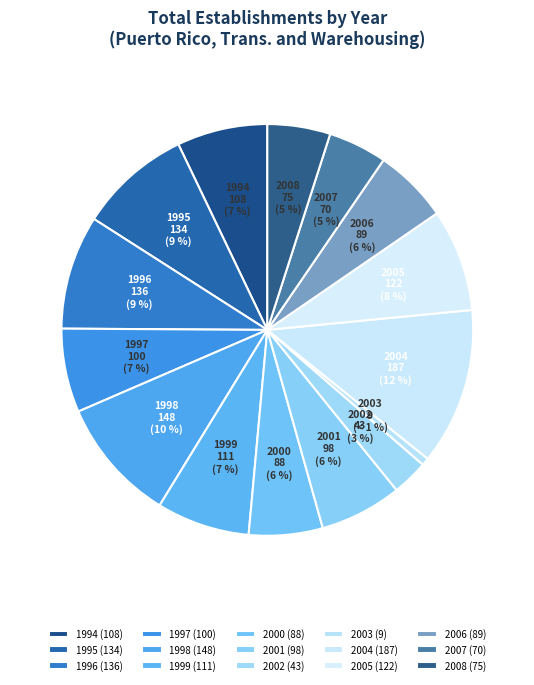

How many segments does this pie chart have?

15